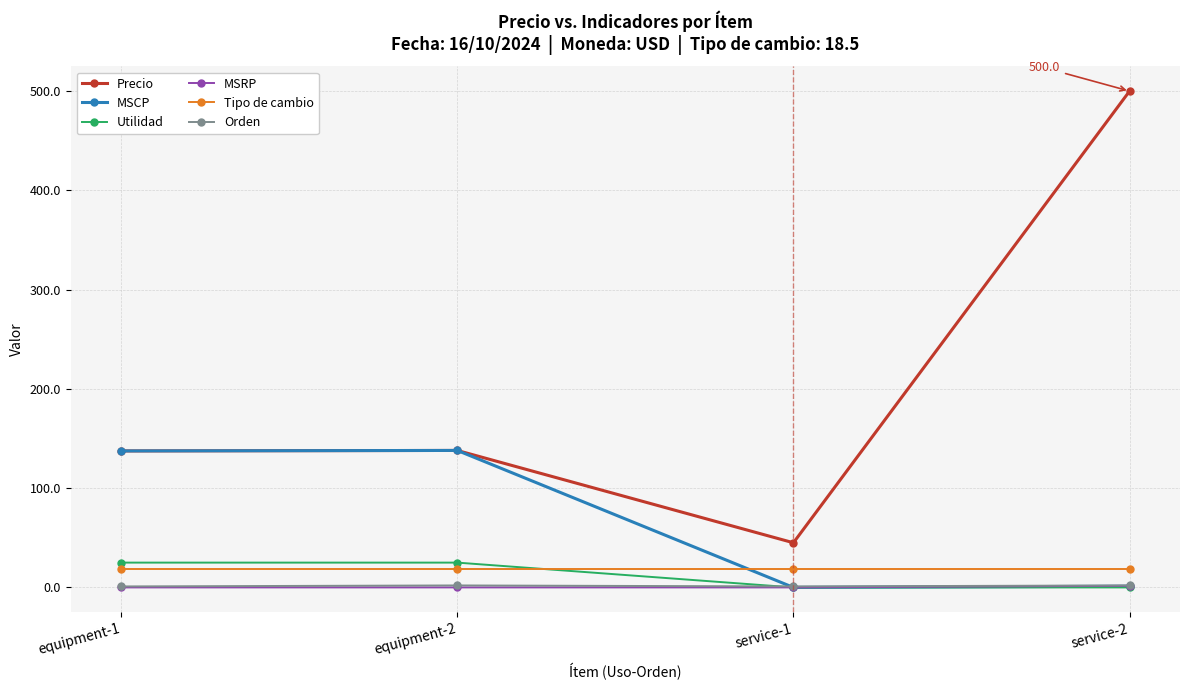

What is the difference between the maximum and second lowest values in the Precio series?

362.5